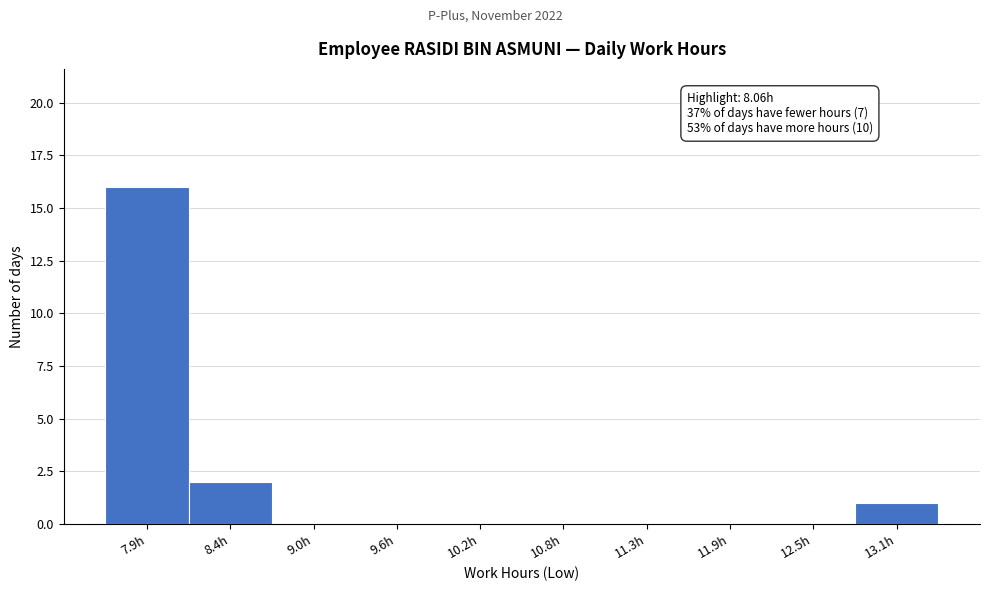

Reading right to left, what are all the values shown in this chart?

13.1h=1	12.5h=0	11.9h=0	11.3h=0	10.8h=0	10.2h=0	9.6h=0	9.0h=0	8.4h=2	7.9h=16